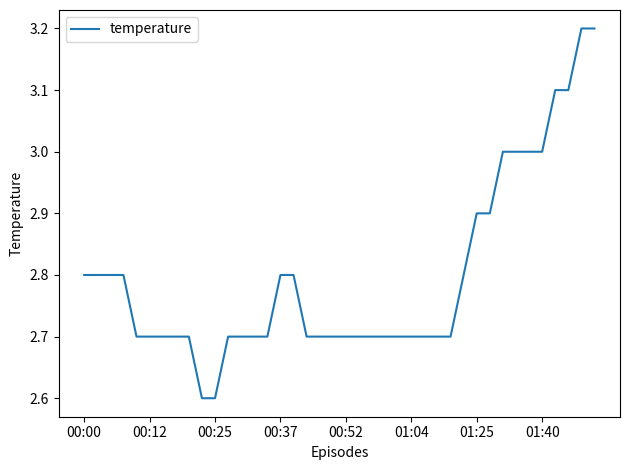

What is the difference between the maximum and minimum values?

0.6